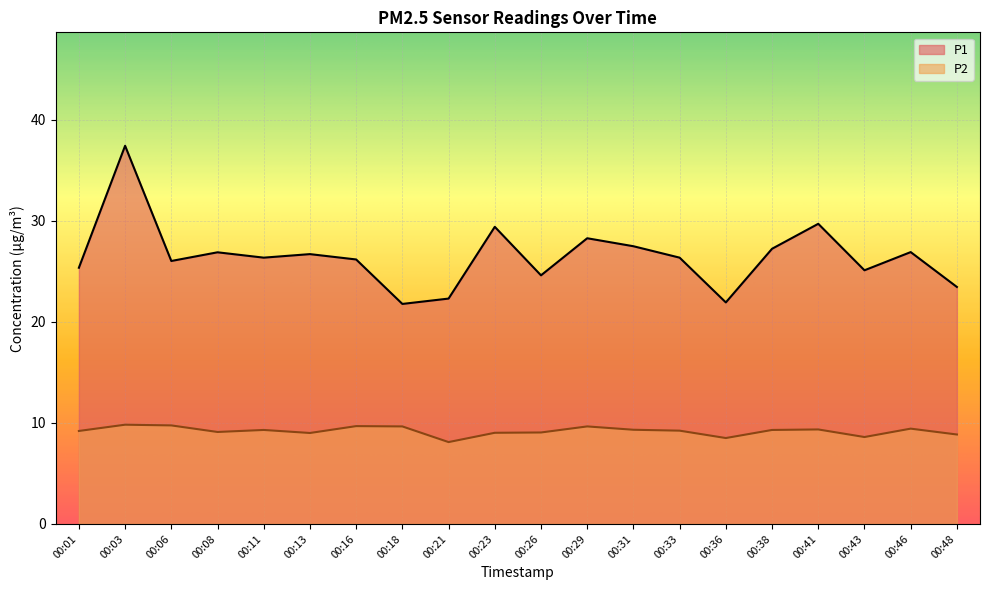

Is the value of P2 at 00:18 greater than the value of P1 at 00:29?

No